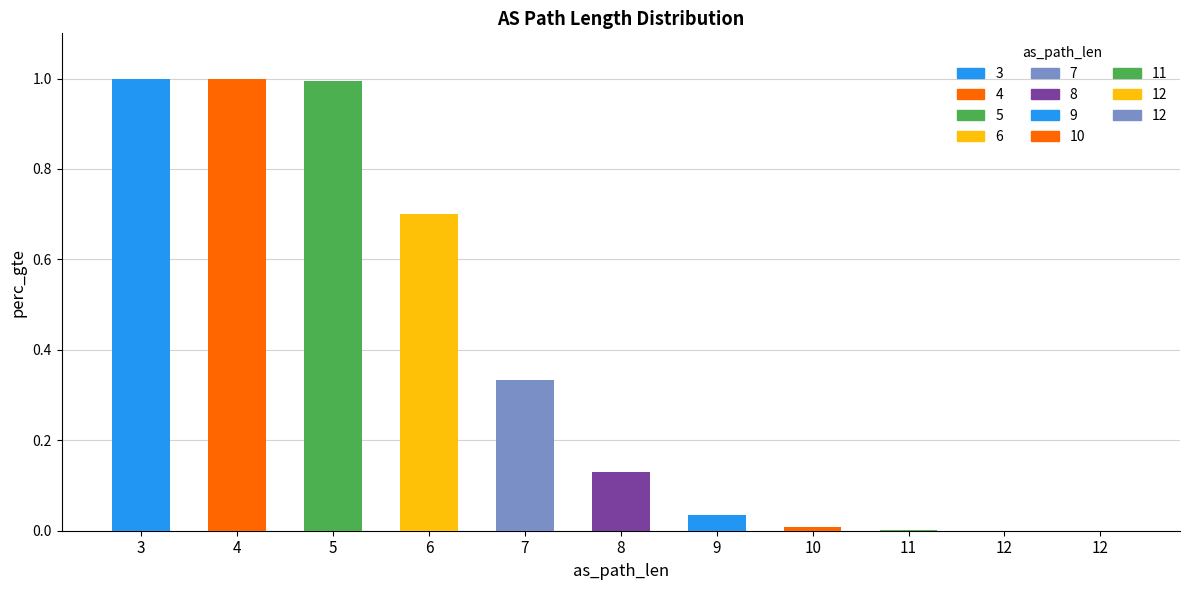

What is the value of the 5th bar from the left?

0.3